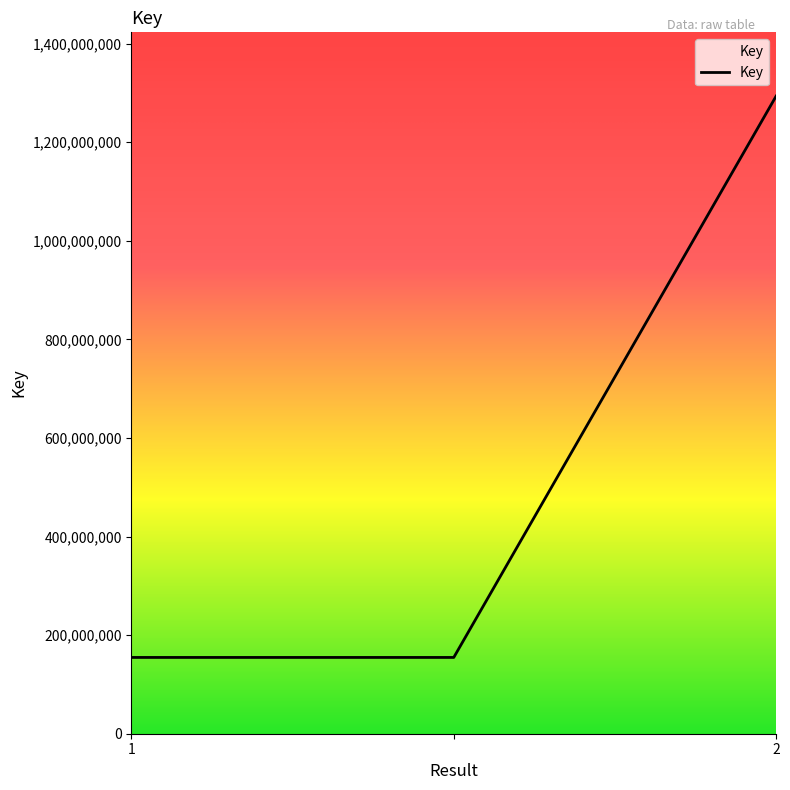

What is the smallest value displayed?

154777048